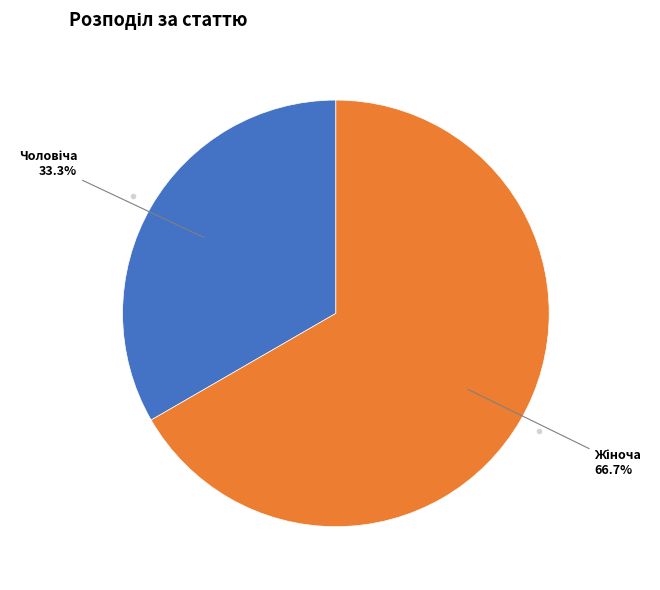

Is there any slice that represents more than half of the pie?

Yes